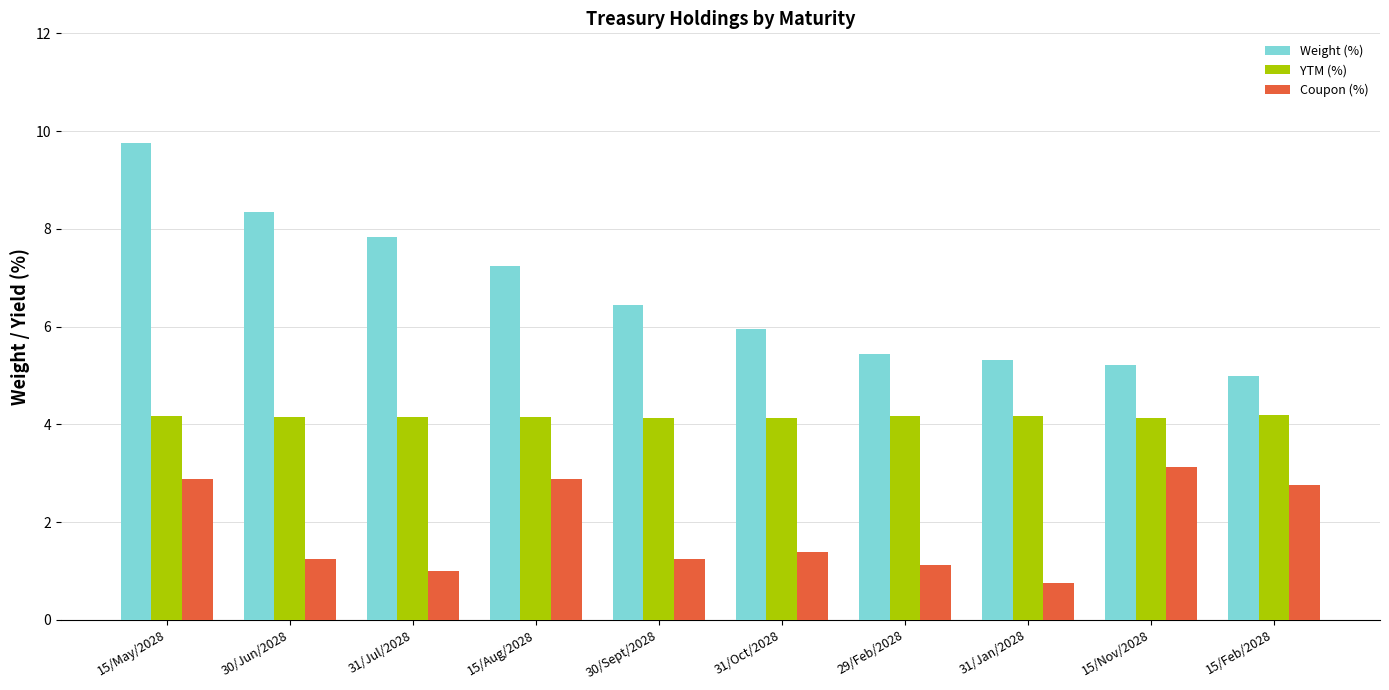

How many groups of bars are there?

10